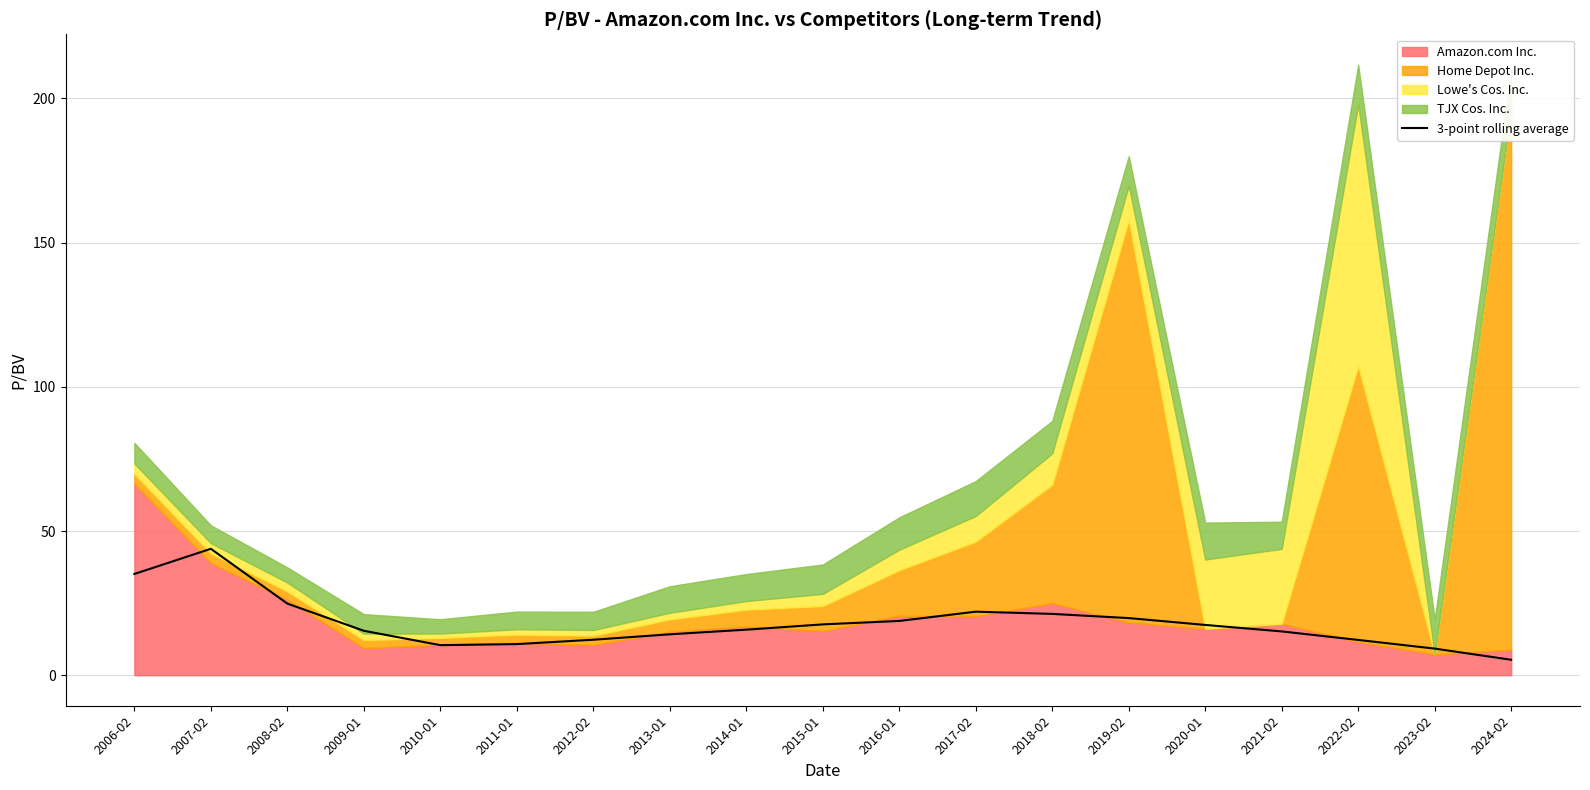

What is the difference between the values at 2021-02 and 2006-02?

19.9